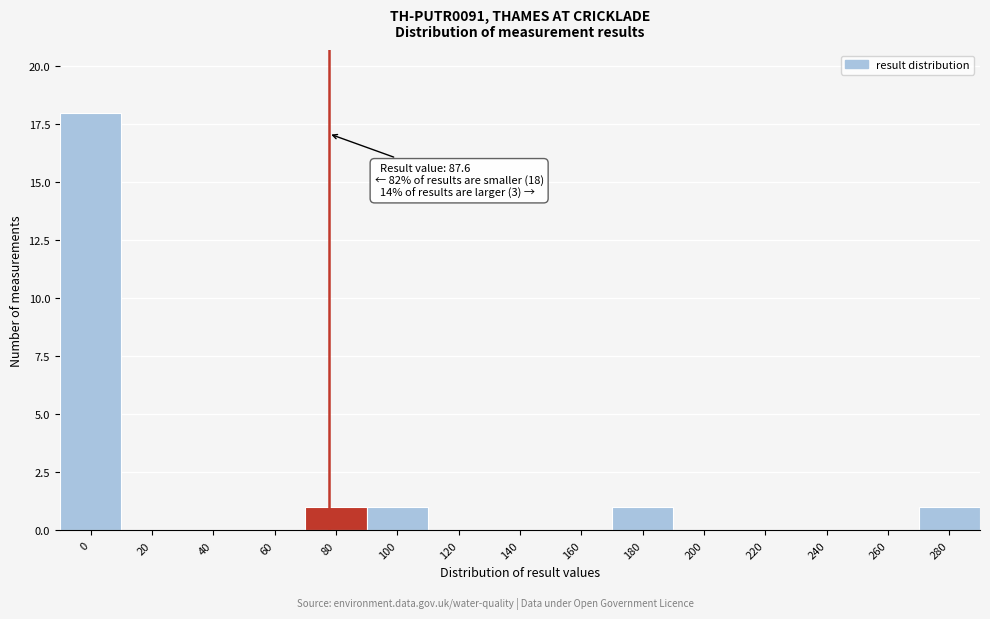

Reading left to right, what are all the values shown in this chart?

0=18	20=0	40=0	60=0	80=1	100=1	120=0	140=0	160=0	180=1	200=0	220=0	240=0	260=0	280=1